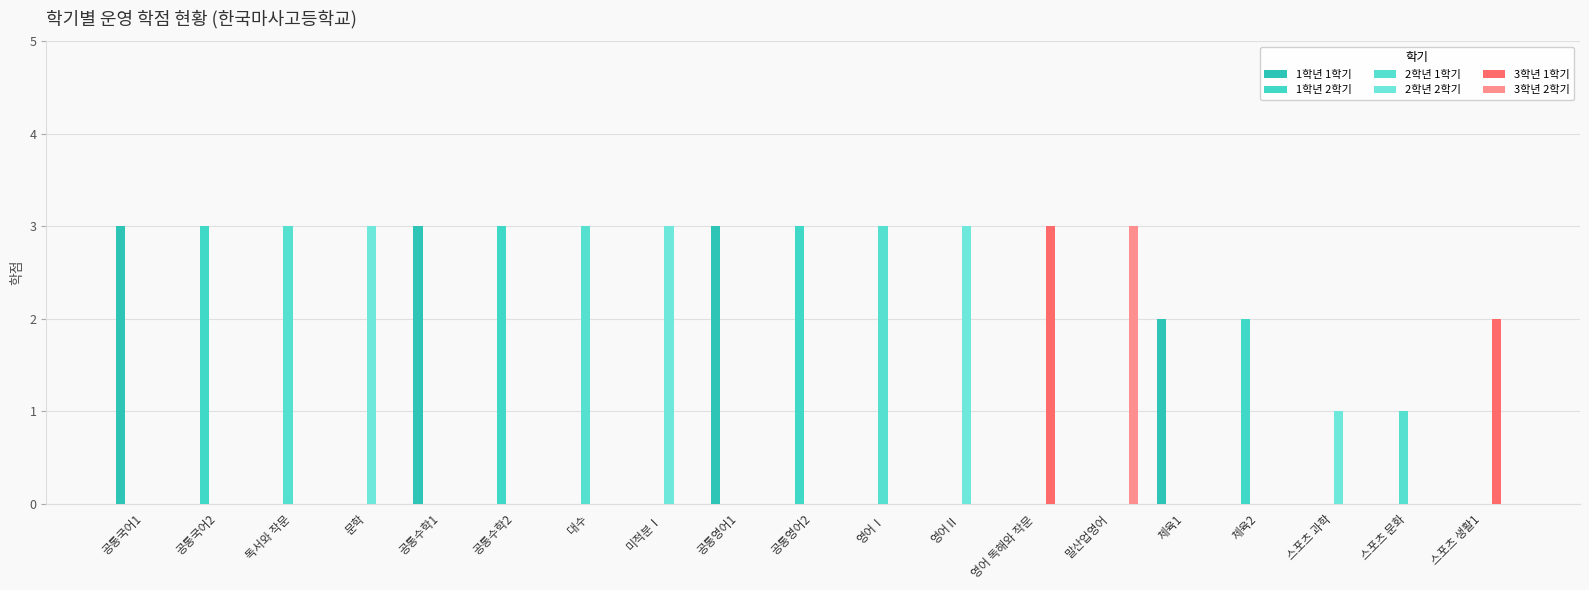

What is the spread (max minus min) of values at 스포츠 과학?

1